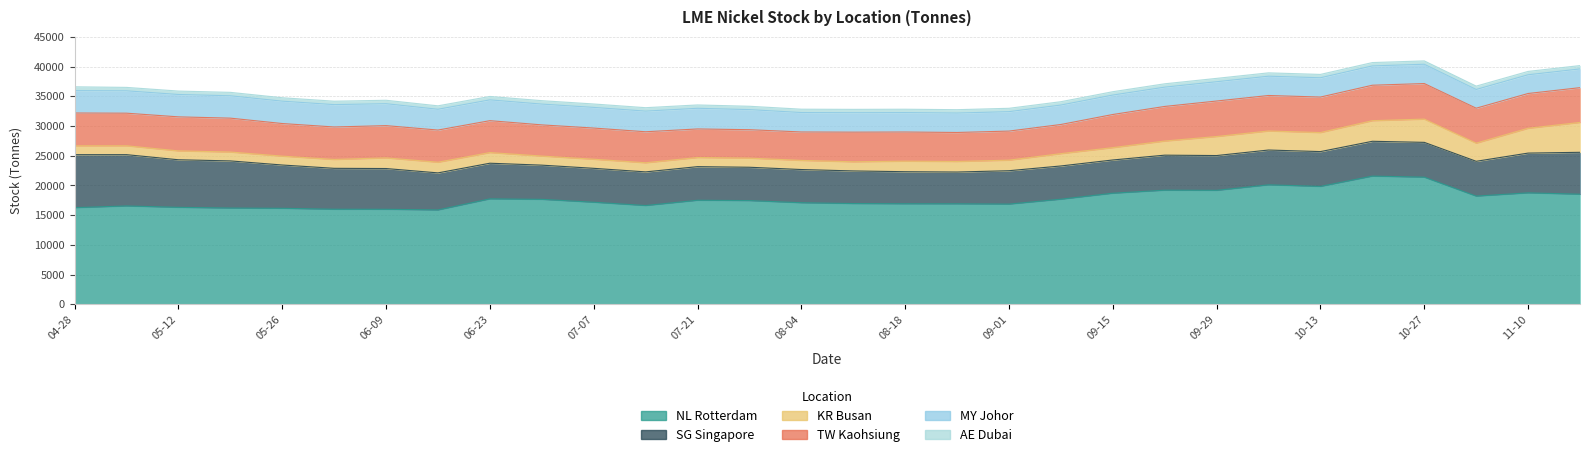

Which series has the widest spread of values?

NL Rotterdam